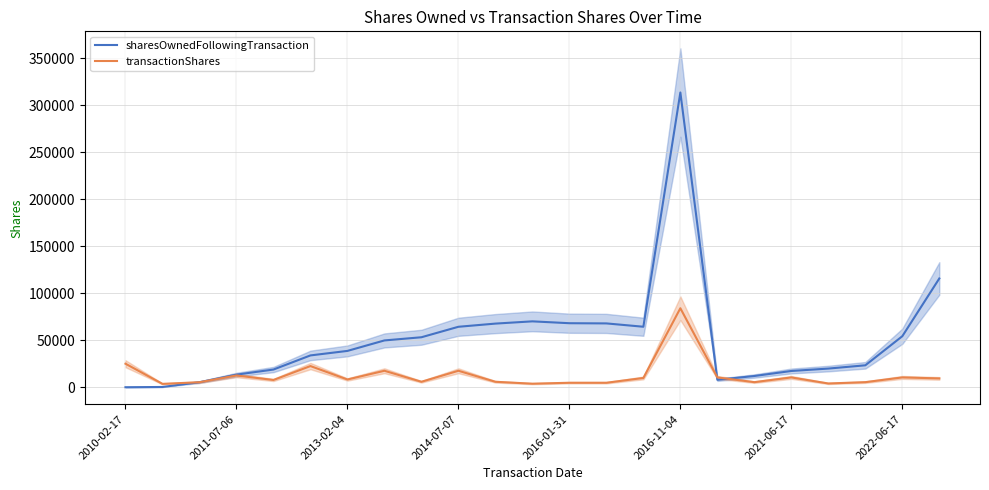

Which series has the widest spread of values?

sharesOwnedFollowingTransaction